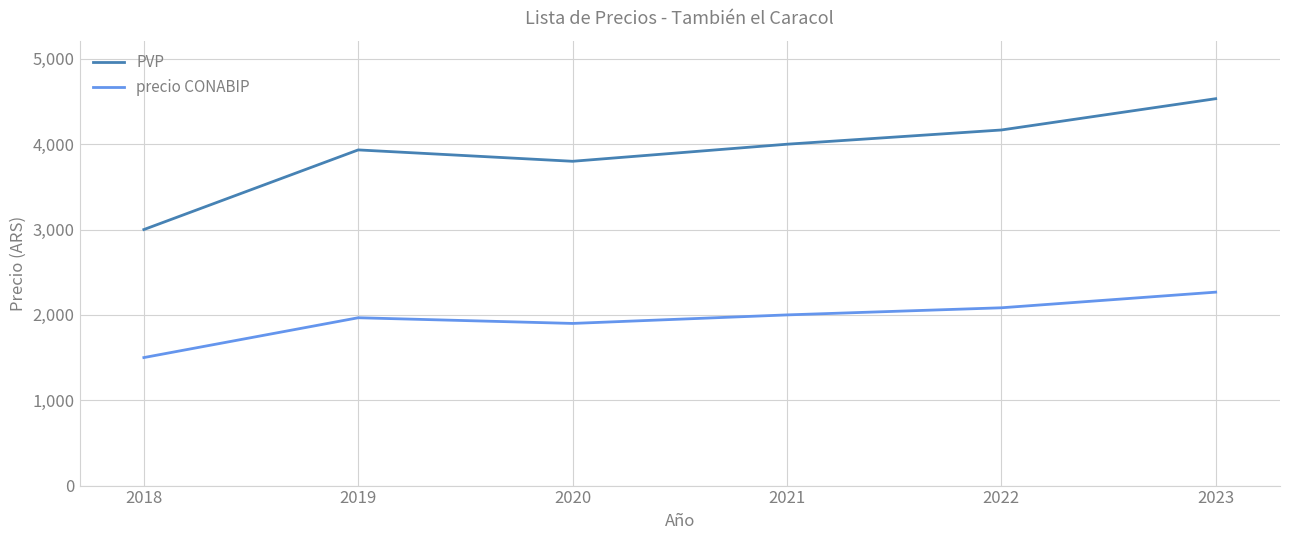

Reading left to right, what are all the values shown in this chart?

PVP: 2018=3000.0	2019=3933.3	2020=3800.0	2021=4000.0	2022=4166.7	2023=4533.3
precio CONABIP: 2018=1500.0	2019=1966.7	2020=1900.0	2021=2000.0	2022=2083.3	2023=2266.7